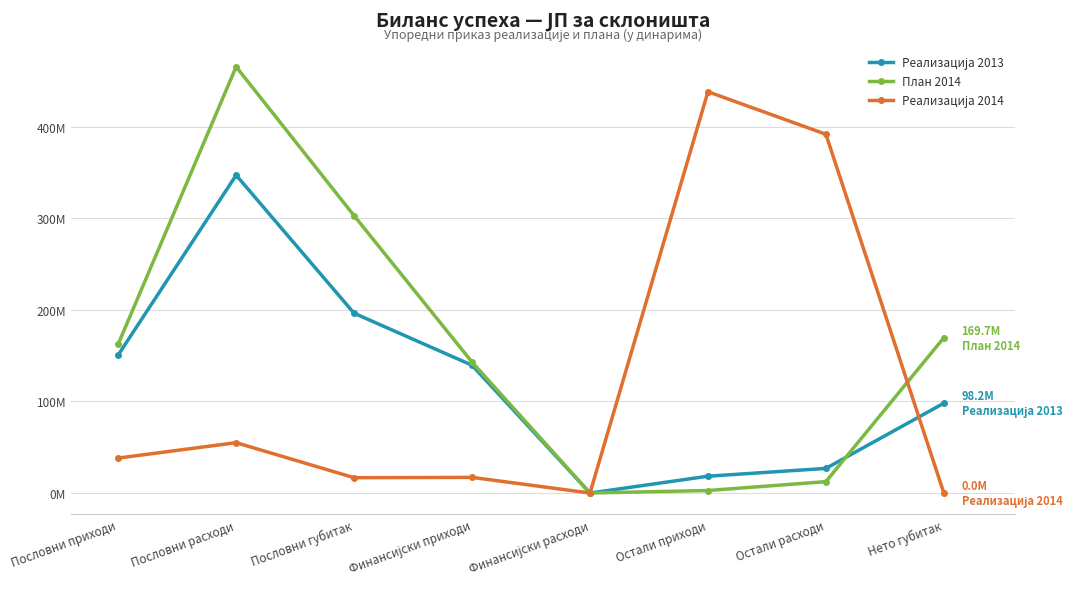

Does the chart have visible grid lines?

Yes